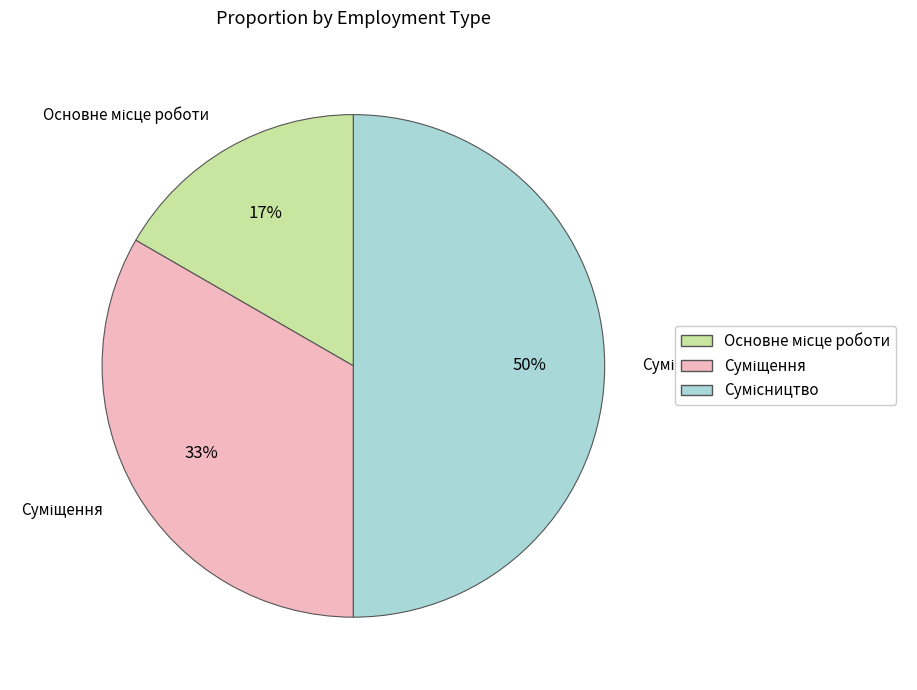

To the nearest percent, what is the average slice percentage?

33%